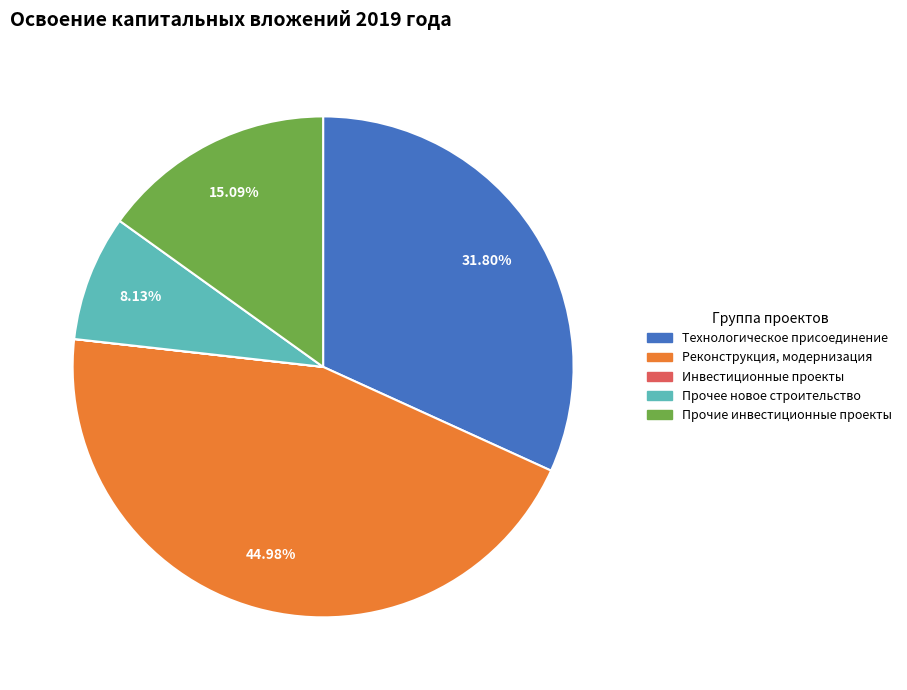

Which slice is the largest?

Реконструкция, модернизация